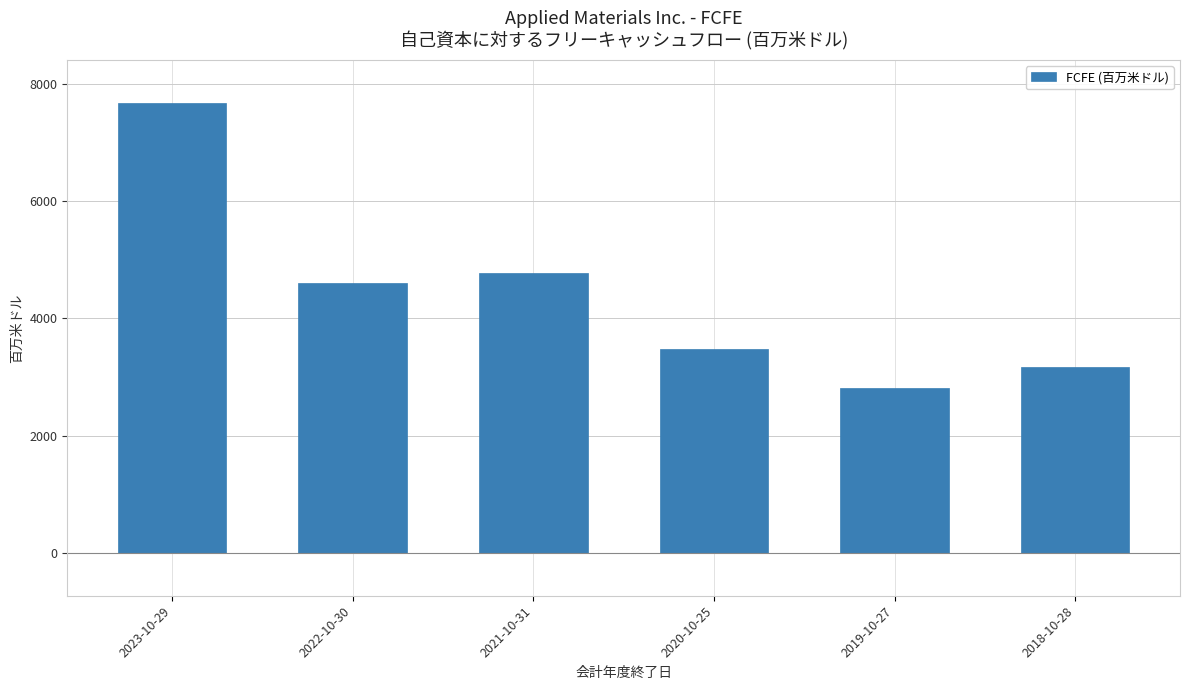

How many bars are there in total?

6